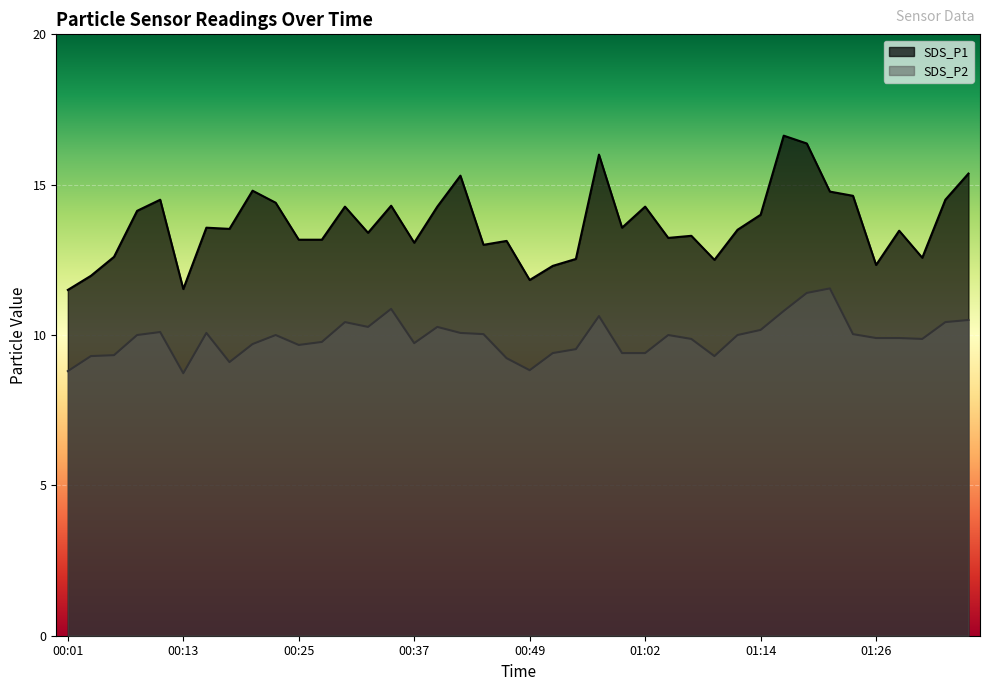

Reading left to right, transcribe all the data shown in this chart.

SDS_P1: 11.5	12.0	12.6	14.1	14.5	11.5	13.6	13.5	14.8	14.4	13.2	13.2	14.3	13.4	14.3	13.1	14.3	15.3	13.0	13.1	11.8	12.3	12.5	16.0	13.6	14.3	13.2	13.3	12.5	13.5	14.0	16.6	16.4	14.8	14.6	12.3	13.5	12.6	14.5	15.4
SDS_P2: 8.8	9.3	9.3	10.0	10.1	8.7	10.1	9.1	9.7	10.0	9.7	9.8	10.4	10.3	10.9	9.7	10.3	10.1	10.0	9.2	8.8	9.4	9.5	10.6	9.4	9.4	10.0	9.9	9.3	10.0	10.2	10.8	11.4	11.6	10.0	9.9	9.9	9.9	10.4	10.5